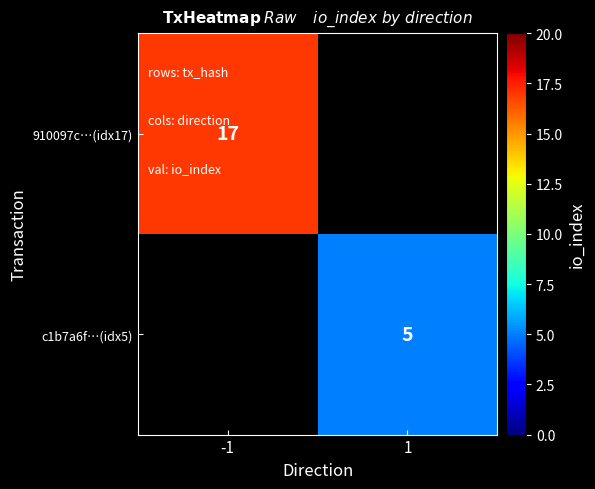

The 910097c…(idx17) series shows 17 at -1. True or false?

True